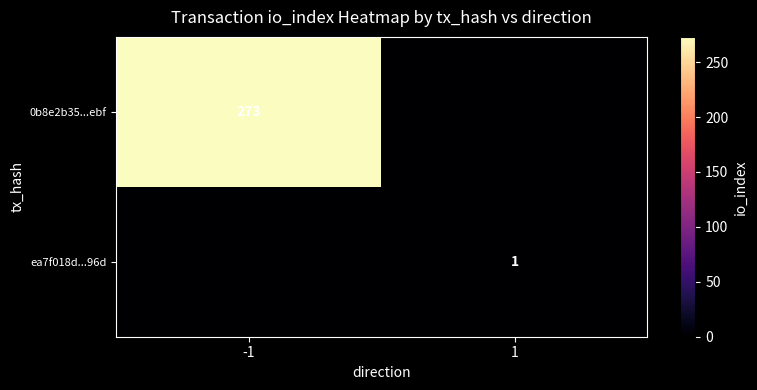

Between 1 and -1, which is larger?

-1